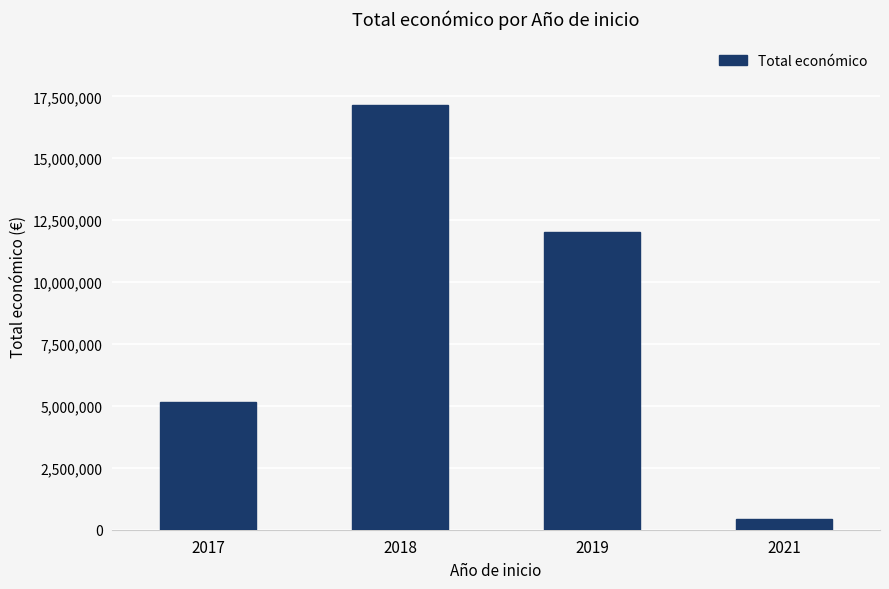

What is the smallest value displayed?

440317